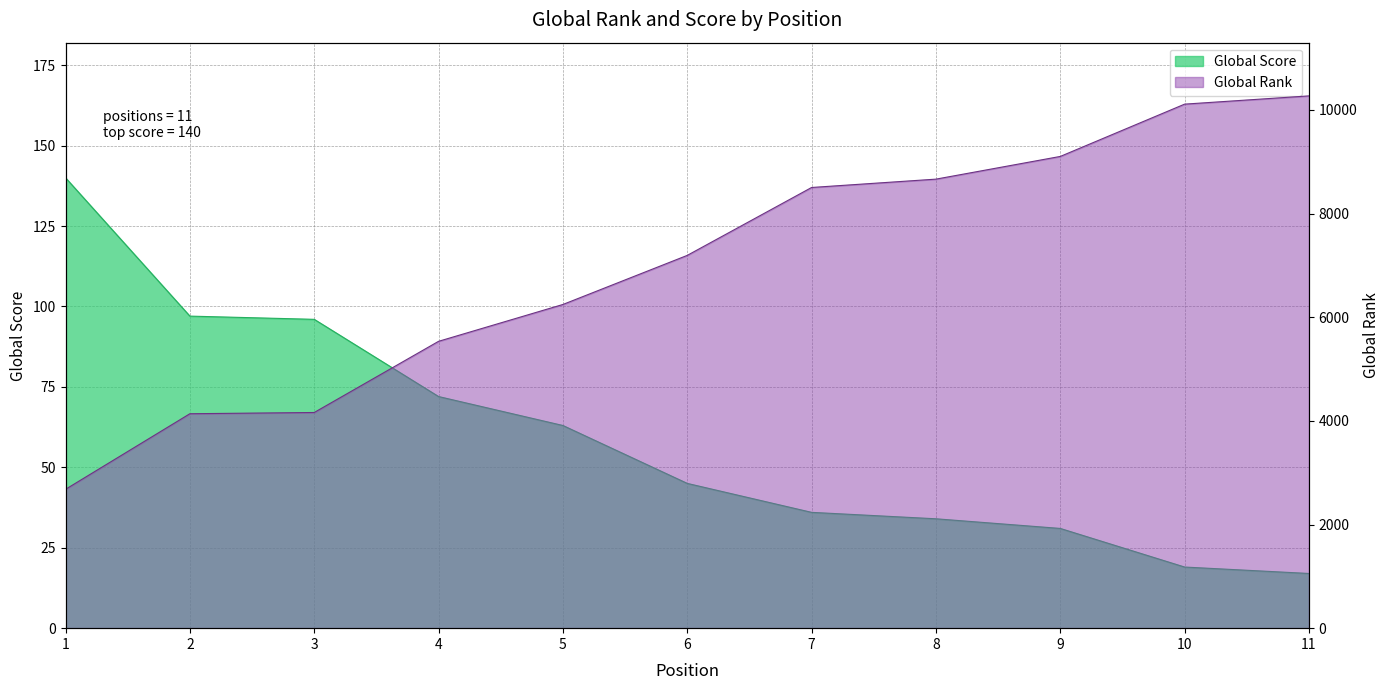

Rank the series by their maximum value, from lowest to highest.

Global Score, Global Rank